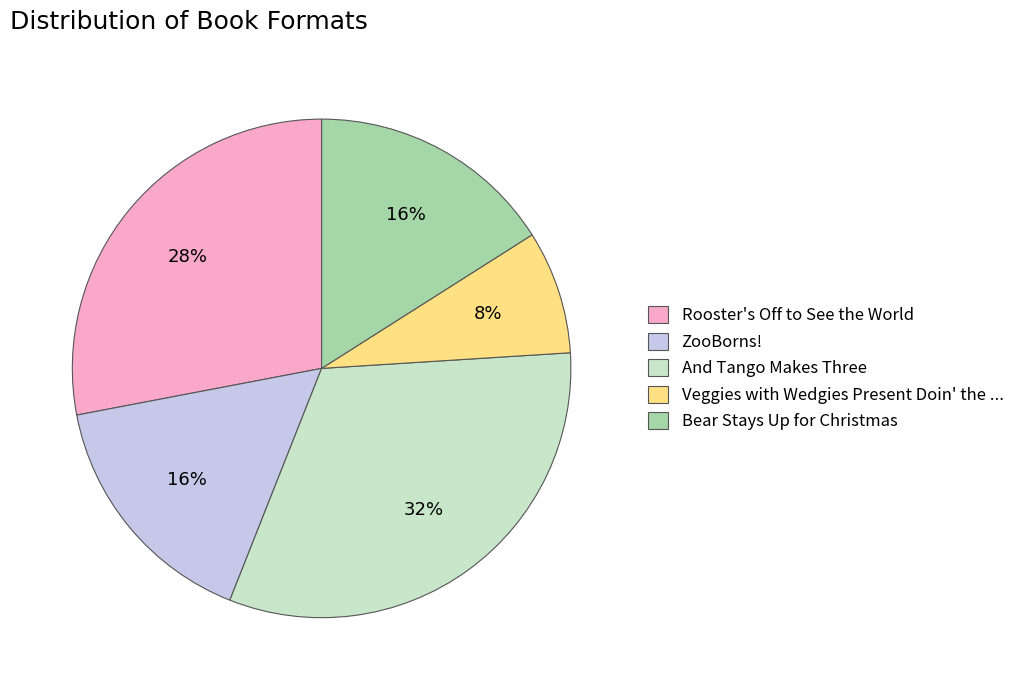

What is the smallest slice in the pie chart?

Veggies with Wedgies Present Doin' the ...